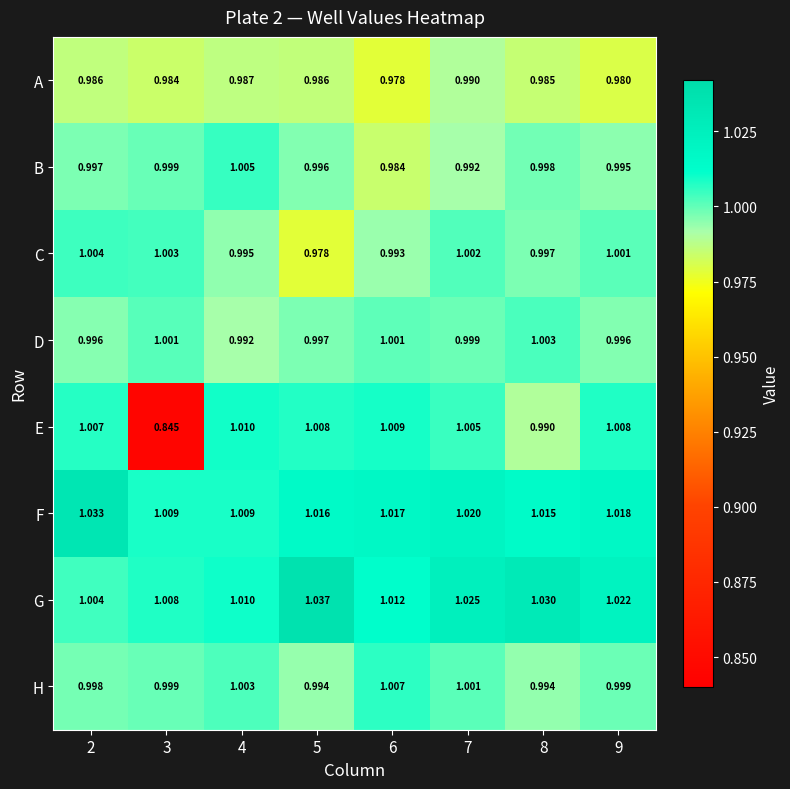

Rank the series at 5 from lowest to highest value.

C, A, H, B, D, E, F, G